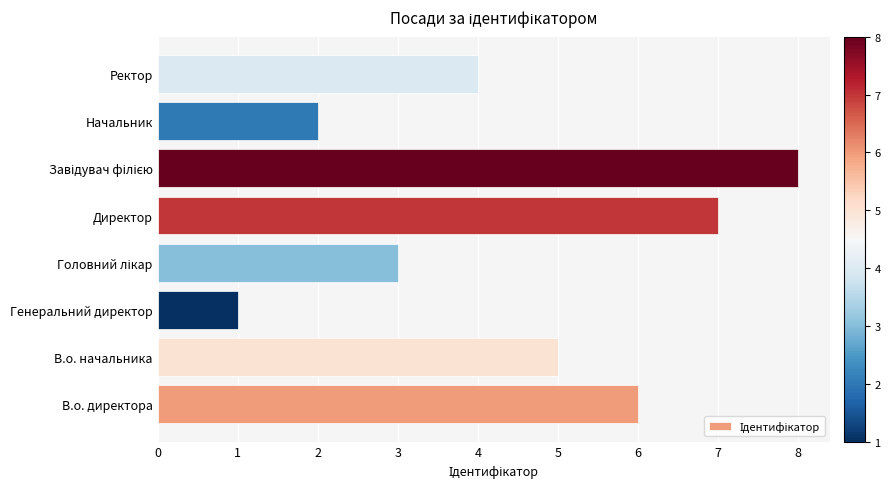

The chart shows a value of 4 at Ректор. True or false?

True